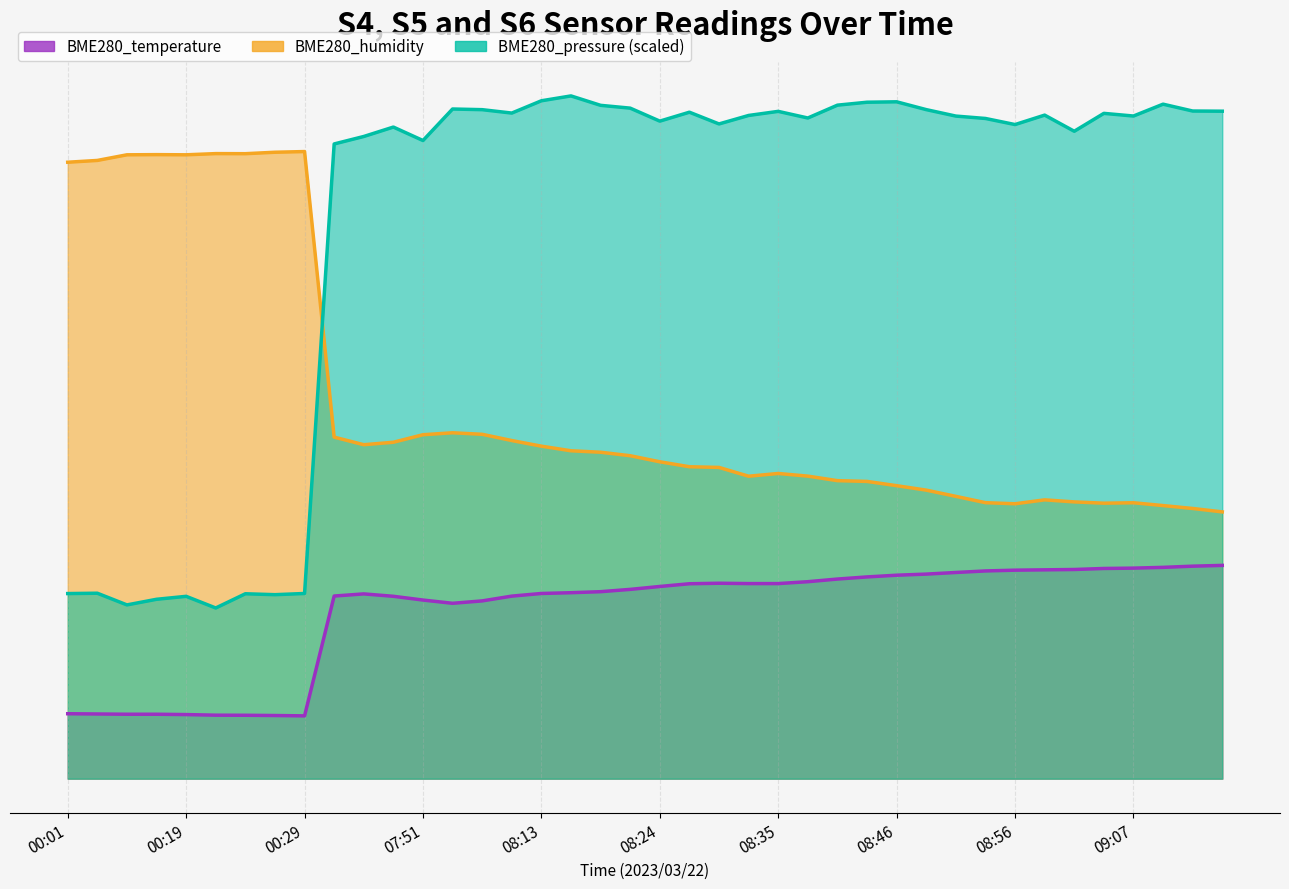

Reading left to right, what are all the values shown in this chart?

BME280_pressure: 21.7	21.7	20.4	21.0	21.4	20.0	21.7	21.6	21.7	74.4	75.2	76.3	74.8	78.5	78.4	78.0	79.4	80.0	78.9	78.6	77.0	78.1	76.7	77.7	78.2	77.4	78.9	79.3	79.3	78.4	77.6	77.4	76.6	77.8	75.9	78.0	77.6	79.0	78.2	78.2
BME280_humidity: 72.2	72.4	73.1	73.1	73.1	73.2	73.2	73.4	73.5	40.0	39.1	39.4	40.3	40.5	40.4	39.6	39.0	38.4	38.2	37.8	37.1	36.5	36.5	35.4	35.8	35.5	34.9	34.8	34.3	33.8	33.1	32.3	32.2	32.7	32.4	32.3	32.3	32.0	31.7	31.3
BME280_temperature: 7.6	7.6	7.5	7.5	7.5	7.4	7.4	7.4	7.4	21.4	21.6	21.4	20.9	20.6	20.8	21.4	21.7	21.8	21.9	22.2	22.5	22.8	22.9	22.9	22.9	23.1	23.4	23.6	23.8	24.0	24.2	24.3	24.4	24.5	24.5	24.6	24.7	24.8	24.9	25.0